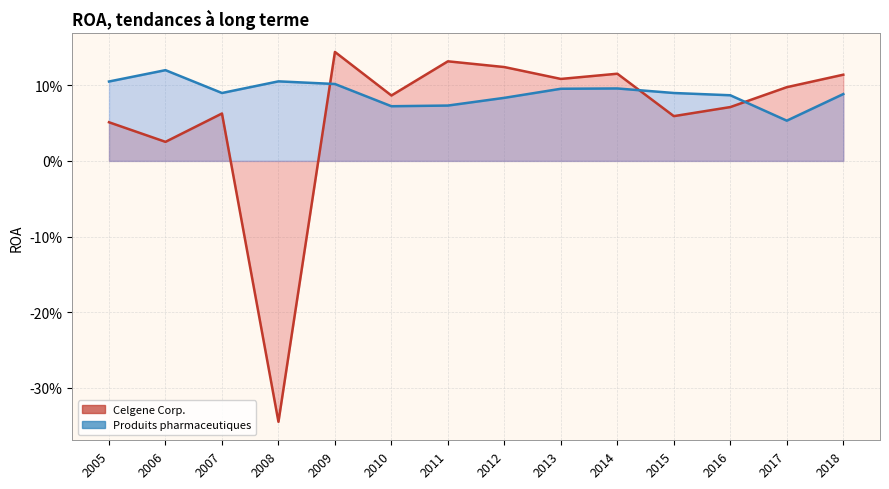

Where is the first local maximum for Produits pharmaceutiques?

2006